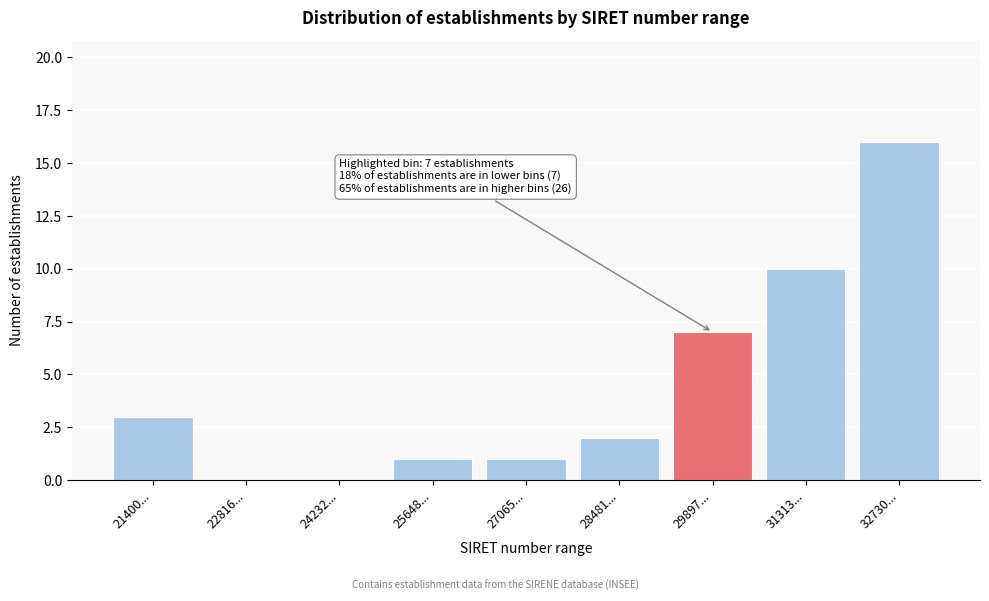

Reading left to right, transcribe all the data shown in this chart.

21400...=3	22816...=0	24232...=0	25648...=1	27065...=1	28481...=2	29897...=7	31313...=10	32730...=16